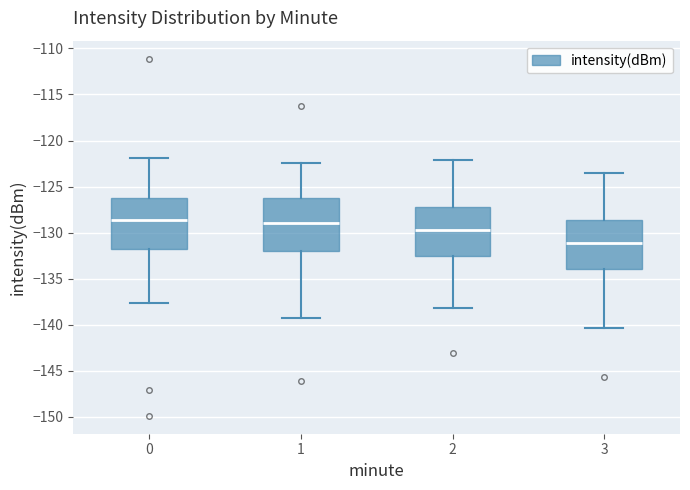

Reading left to right, read every box against the y-axis: the position of its median line, the range the box covers, and the ends of its whiskers. The values are not printed on the chart, so give them approximately, as read against the axis.

0: median -128.5, box -132.0 to -126.0, whiskers -137.5 to -122.0
1: median -129.0, box -132.0 to -126.5, whiskers -139.5 to -122.5
2: median -129.5, box -132.5 to -127.0, whiskers -138.0 to -122.0
3: median -131.0, box -134.0 to -128.5, whiskers -140.5 to -123.5